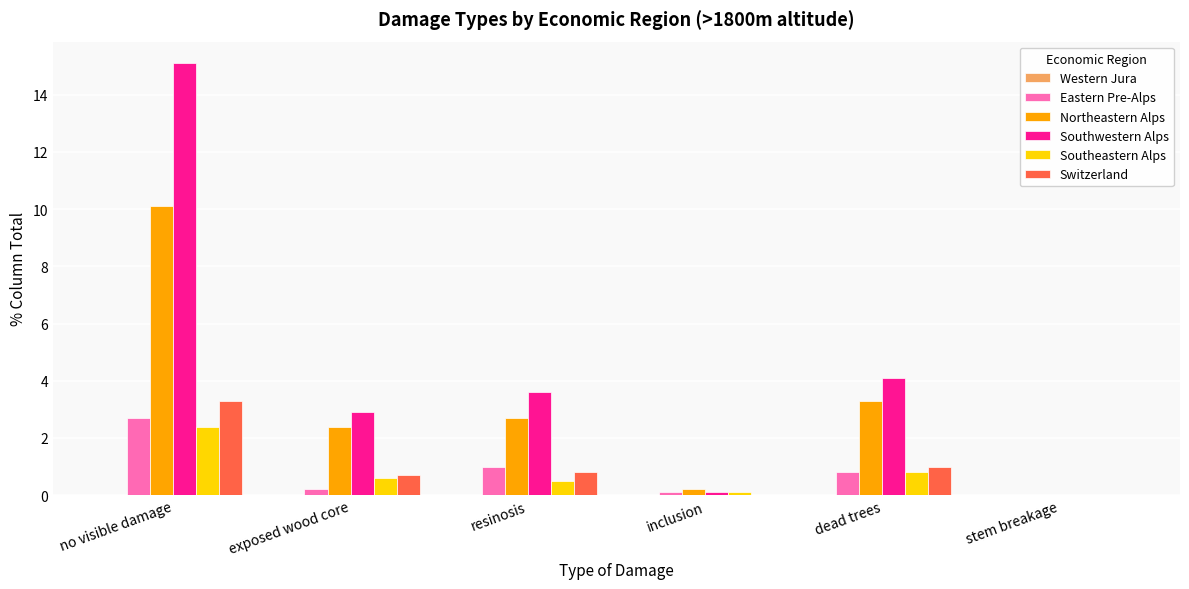

Where is Southeastern Alps nearest to the value 1?

dead trees